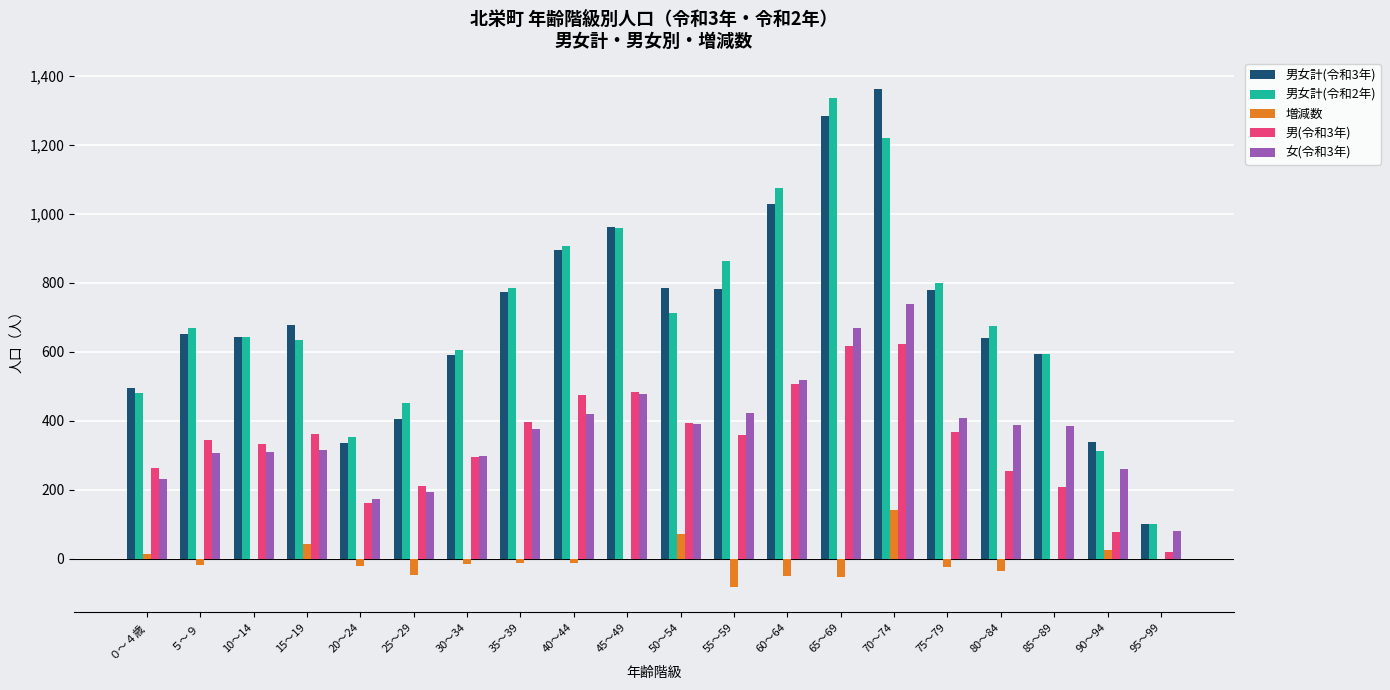

Is it true that 男女計(令和2年) equals 1332 at 35～39?

False